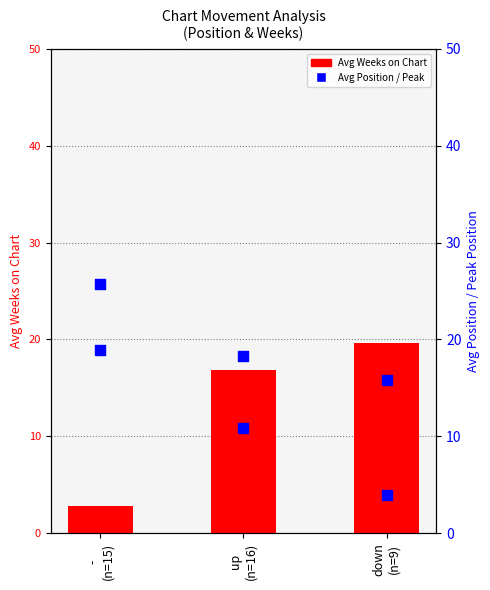

At how many categories does at least one series exceed 11?

3